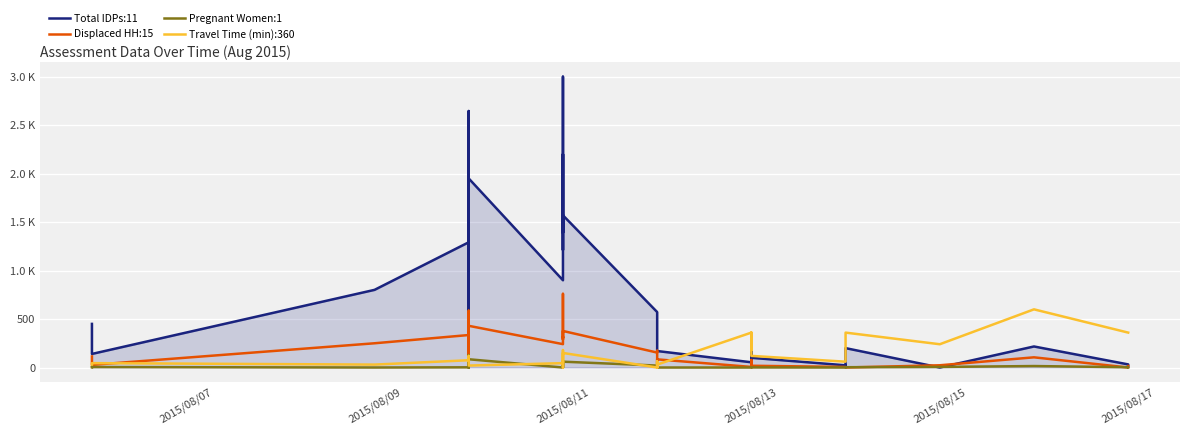

How many interior local peaks does the Pregnant Women:1 series have?

7